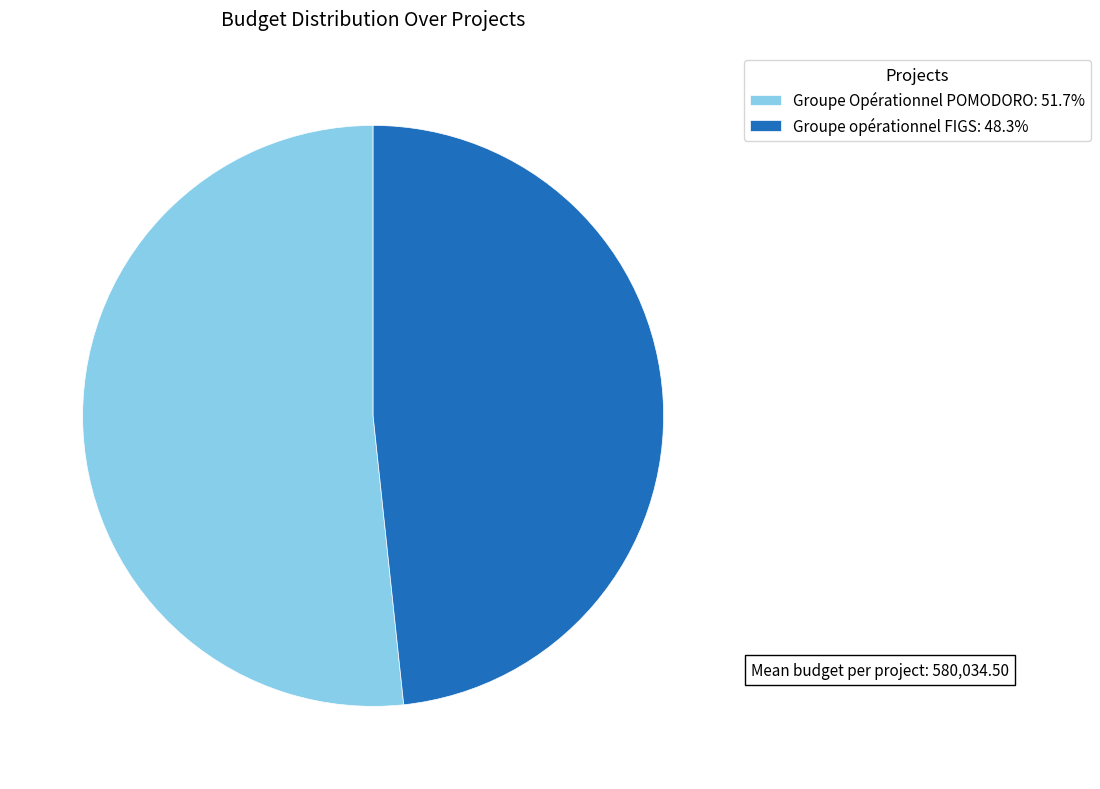

Which slice is the smallest?

Groupe opérationnel FIGS